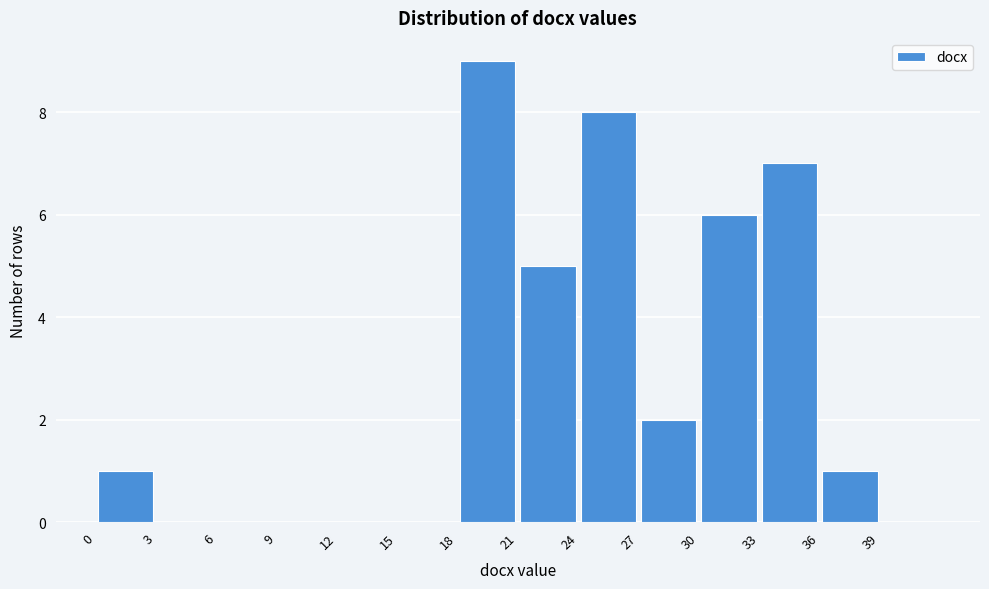

What is the height of the bar covering 27 to 30 on the x-axis? The values are not printed on the chart, so give them approximately, as read against the axis.

2